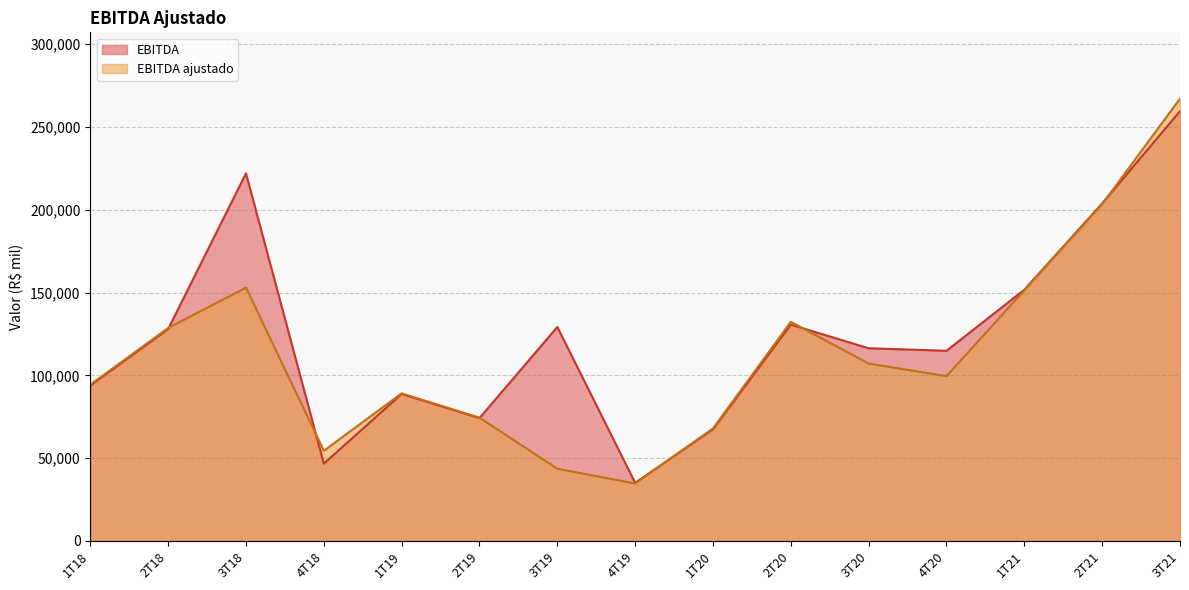

List the series in order of their overall mean, lowest first.

EBITDA ajustado, EBITDA